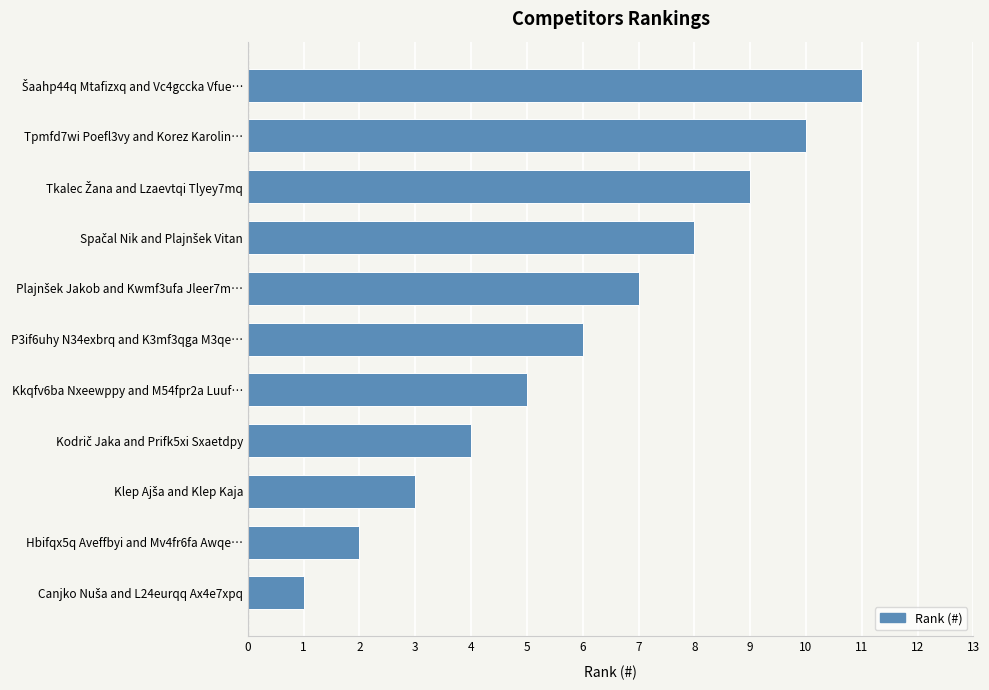

The chart shows a value of 10 at P3if6uhy N34exbrq and K3mf3qga M3qe…. True or false?

False